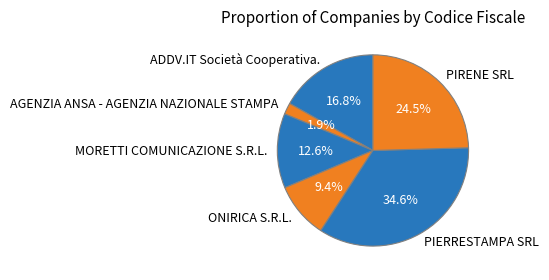

Between ADDV.IT Società Cooperativa. and MORETTI COMUNICAZIONE S.R.L., which is larger?

ADDV.IT Società Cooperativa.